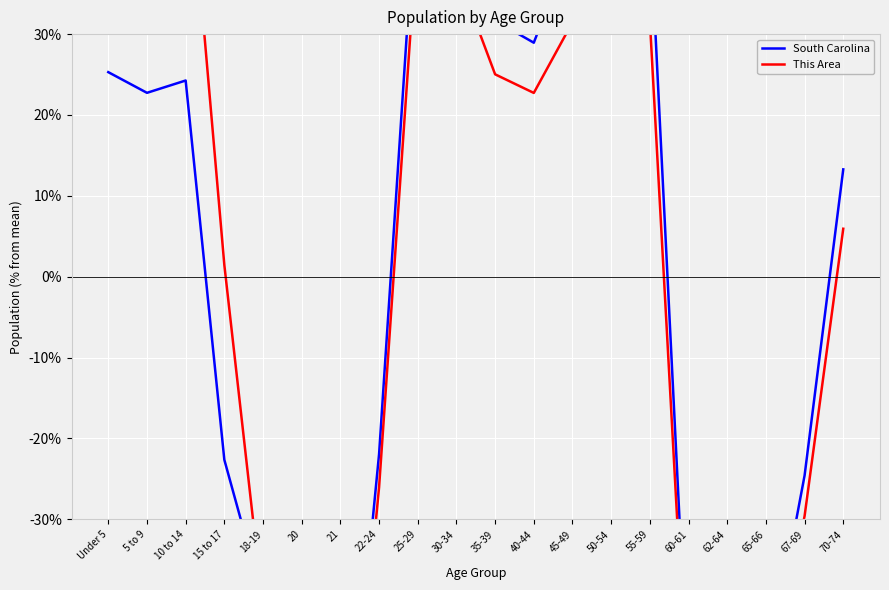

Is the value of South Carolina at 35-39 greater than the value of This Area at 30-34?

No